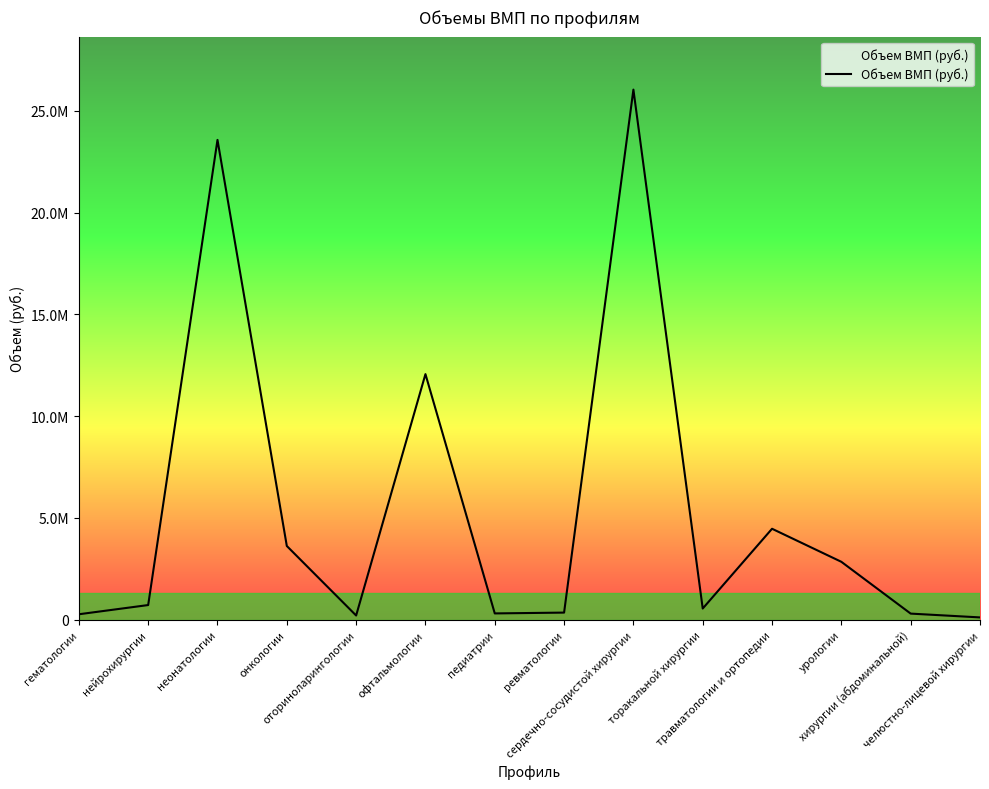

Rank the categories by value from highest to lowest.

сердечно-сосудистой хирургии, неонатологии, офтальмологии, травматологии и ортопедии, онкологии, урологии, нейрохирургии, торакальной хирургии, ревматологии, педиатрии, хирургии (абдоминальной), гематологии, оториноларингологии, челюстно-лицевой хирургии